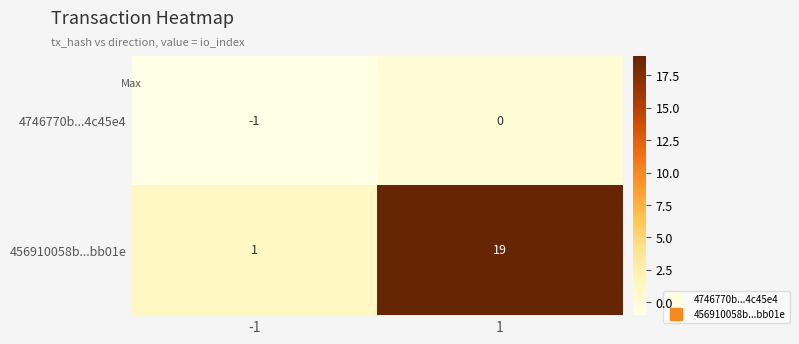

Reading left to right, list all the values displayed in this chart.

4746770b...4c45e4: -1=-1	1=0
456910058b...bb01e: -1=1	1=19